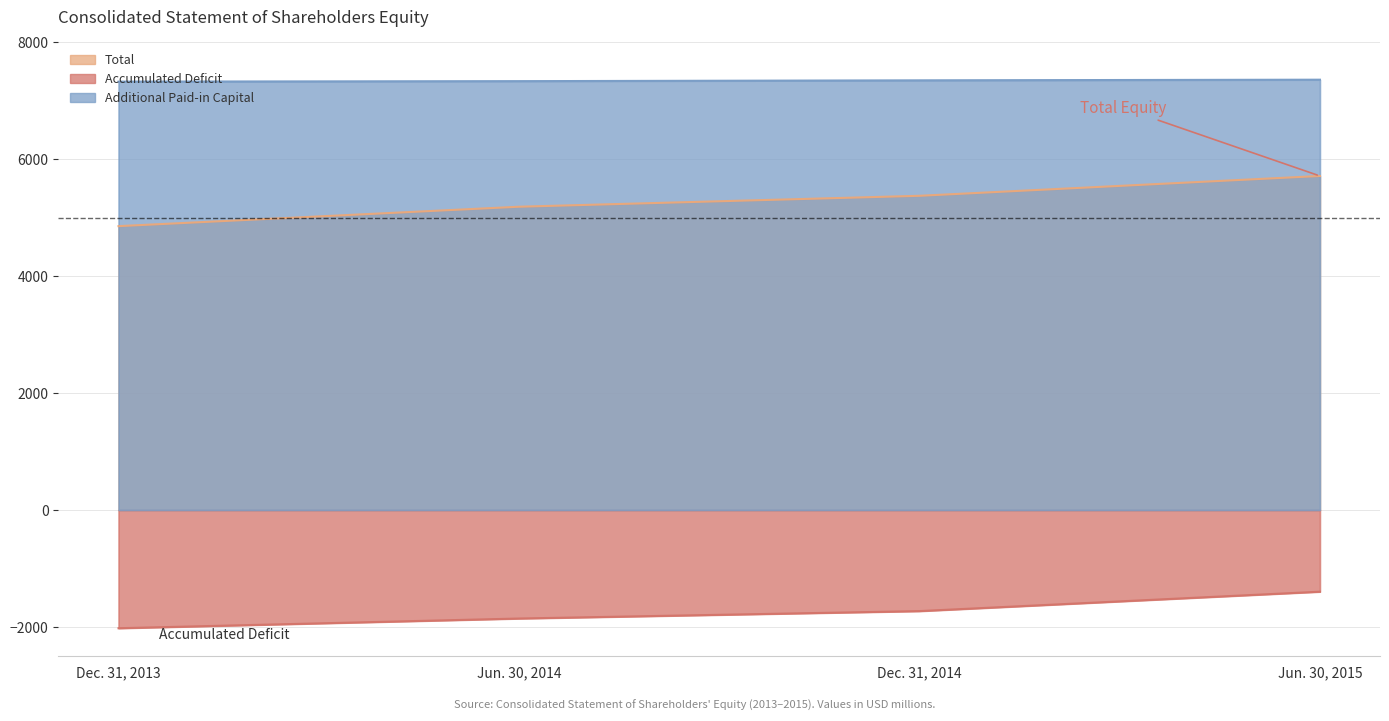

What is the label of the 3rd point from the left?

Dec. 31, 2014